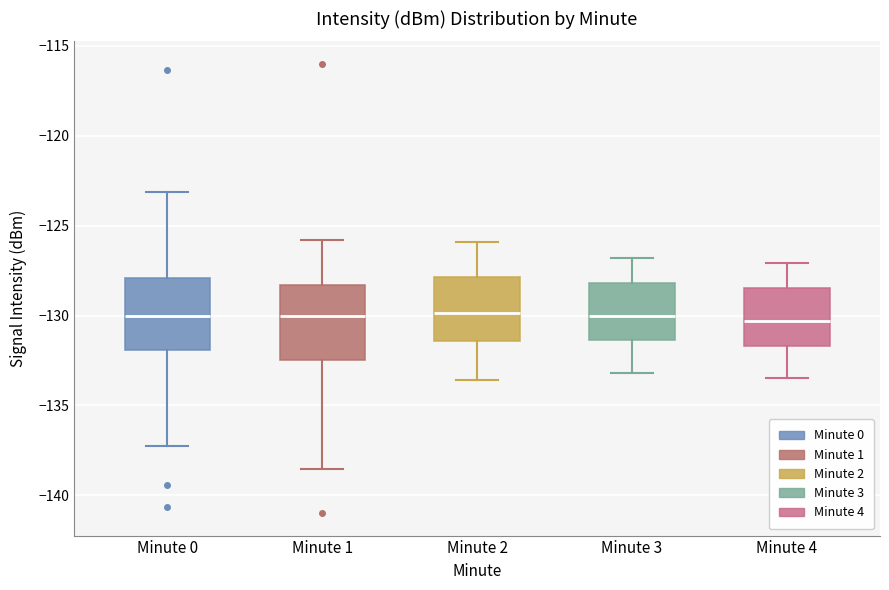

Reading left to right, transcribe this box plot: for each box, give where its median line is, the range the box spans, and where its two whiskers end, as read against the y-axis. The values are not printed on the chart, so give them approximately, as read against the axis.

Minute 0: median -130.0, box -132.0 to -128.0, whiskers -137.0 to -123.0
Minute 1: median -130.0, box -132.5 to -128.5, whiskers -138.5 to -126.0
Minute 2: median -130.0, box -131.5 to -128.0, whiskers -133.5 to -126.0
Minute 3: median -130.0, box -131.5 to -128.0, whiskers -133.0 to -127.0
Minute 4: median -130.5, box -131.5 to -128.5, whiskers -133.5 to -127.0